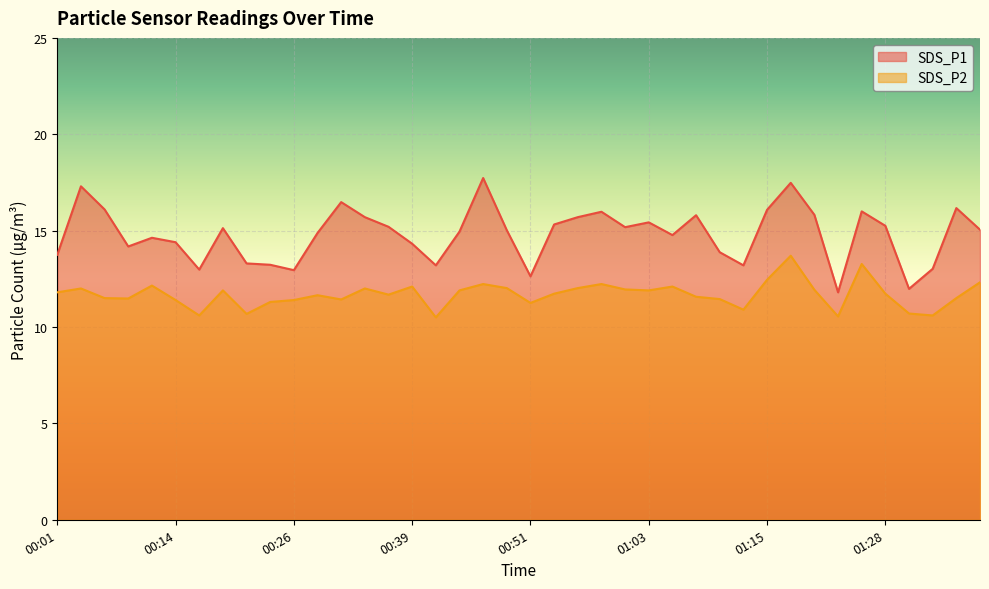

Rank the series at 00:29 from lowest to highest value.

SDS_P2, SDS_P1